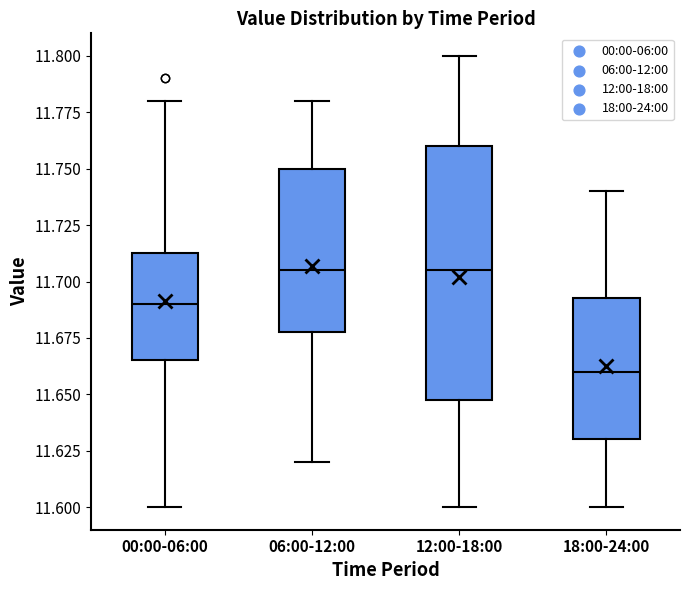

Reading left to right, read every box against the y-axis: the position of its median line, the range the box covers, and the ends of its whiskers. The values are not printed on the chart, so give them approximately, as read against the axis.

00:00-06:00: median 11.690, box 11.665 to 11.715, whiskers 11.600 to 11.780
06:00-12:00: median 11.705, box 11.680 to 11.750, whiskers 11.620 to 11.780
12:00-18:00: median 11.705, box 11.650 to 11.760, whiskers 11.600 to 11.800
18:00-24:00: median 11.660, box 11.630 to 11.695, whiskers 11.600 to 11.740